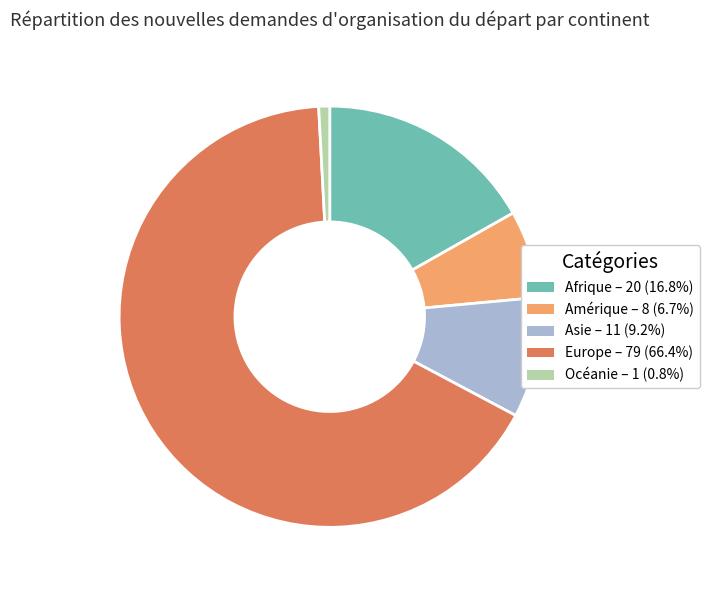

Rank the categories by value from lowest to highest.

Océanie, Amérique, Asie, Afrique, Europe